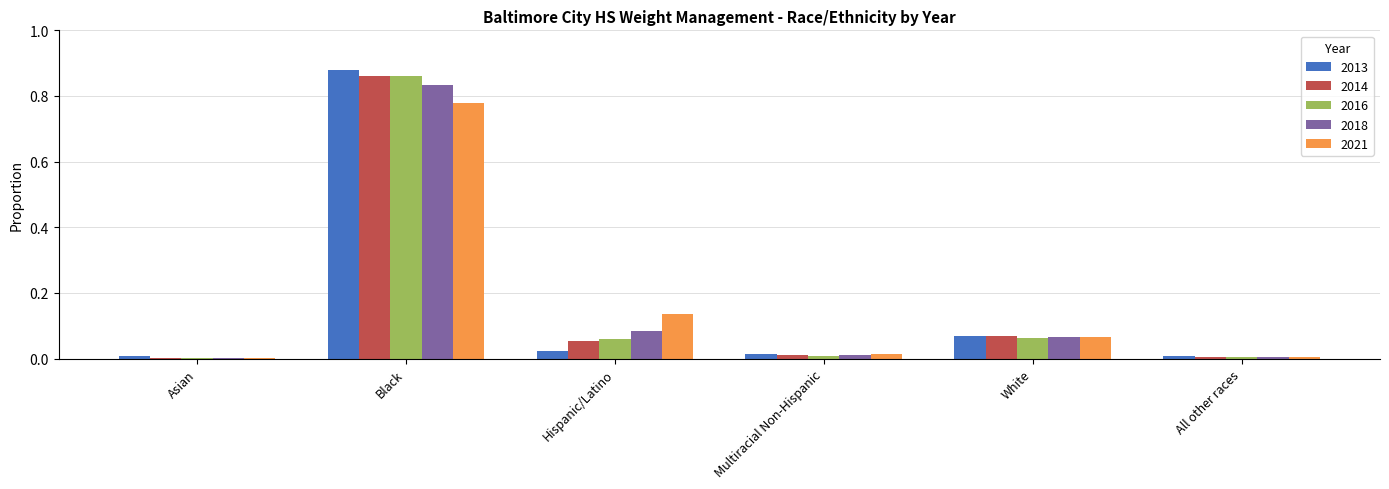

Which category has the highest value in the 2021 series?

Black